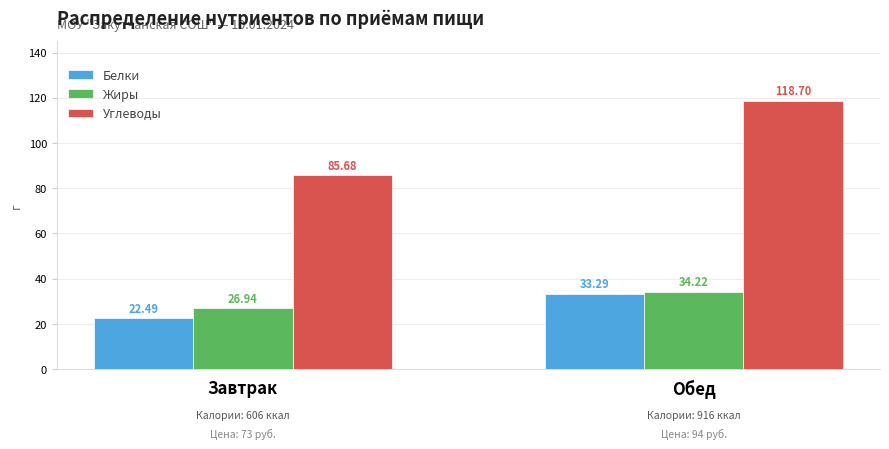

List the series in order of their peak value, lowest first.

Белки, Жиры, Углеводы